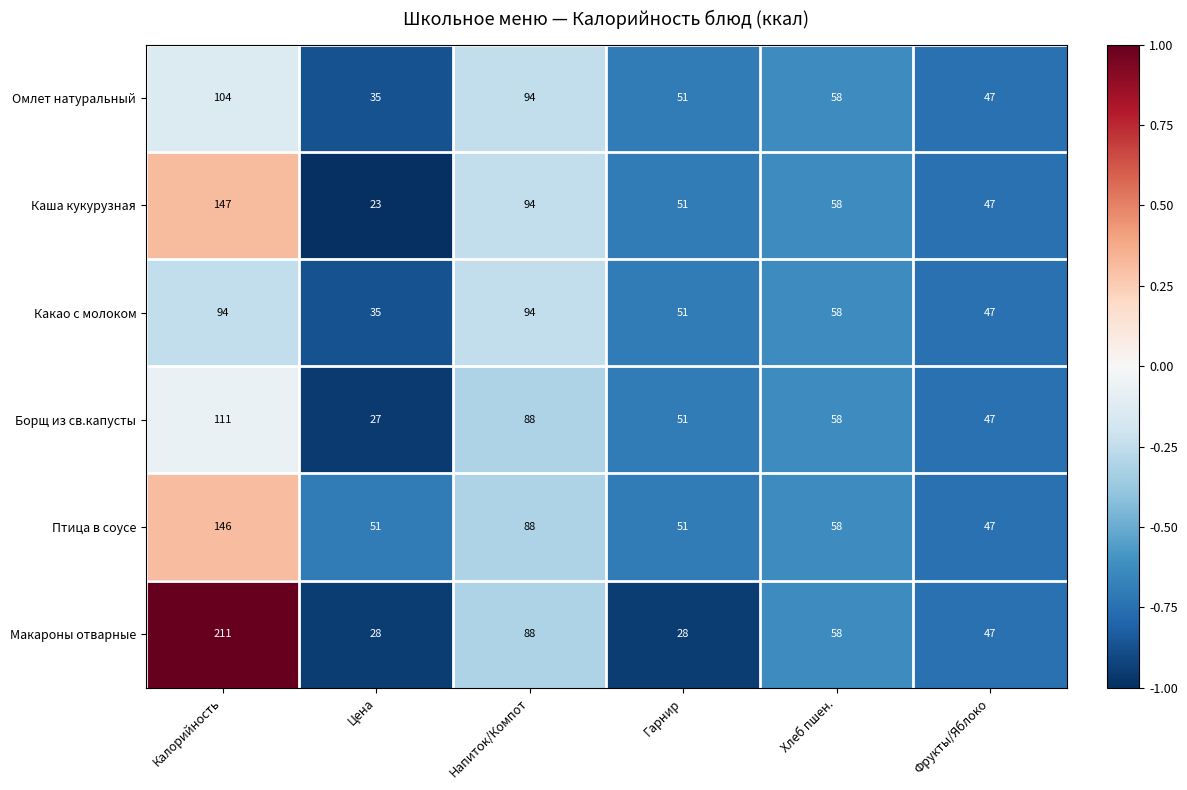

What is the difference between the Какао с молоком values at Хлеб пшен. and Гарнир?

7